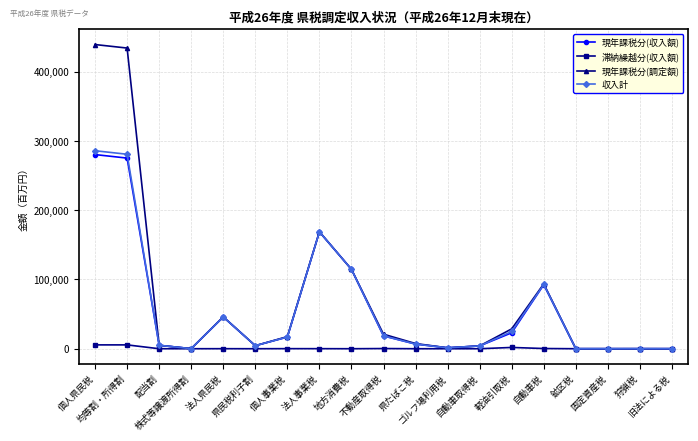

Where do 現年課税分(収入額) and 現年課税分(調定額) first cross each other?

均等割・所得割 and 配当割